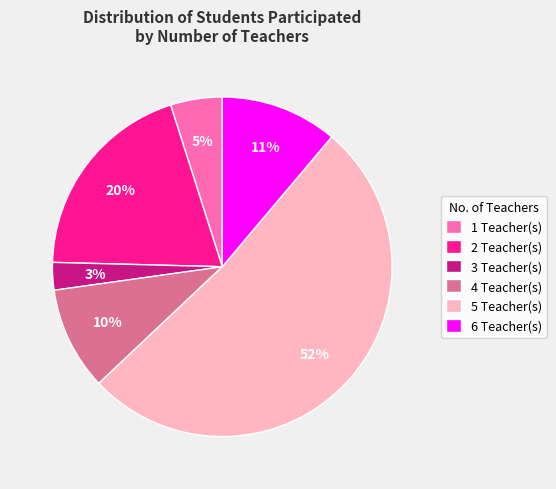

Is there a majority slice in this chart?

Yes